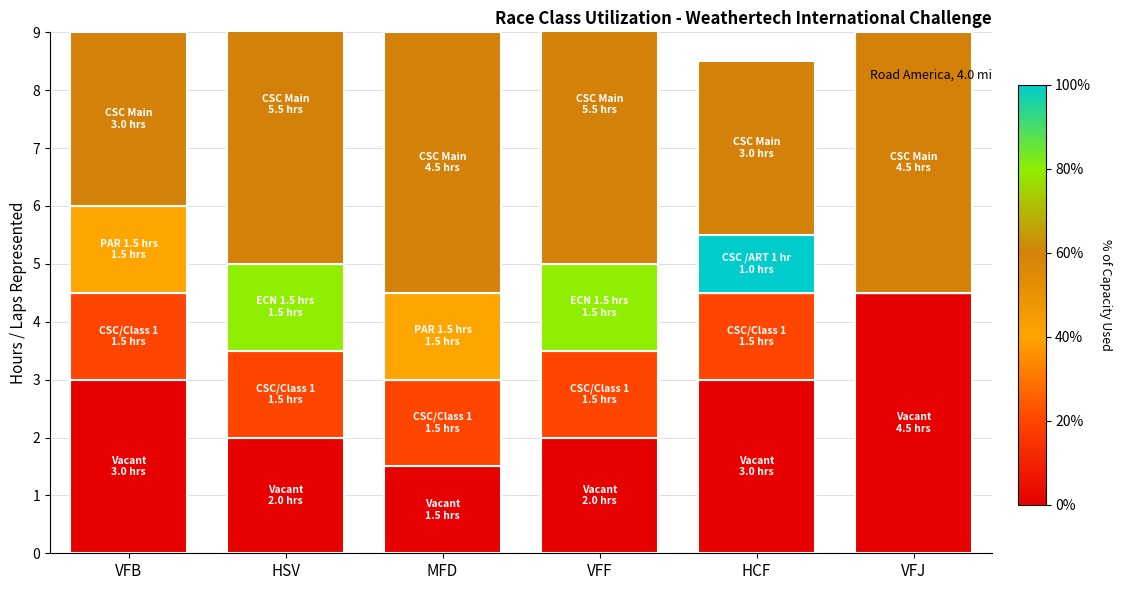

Count the CSC/Class 1 values in the range 1 to 2.

5